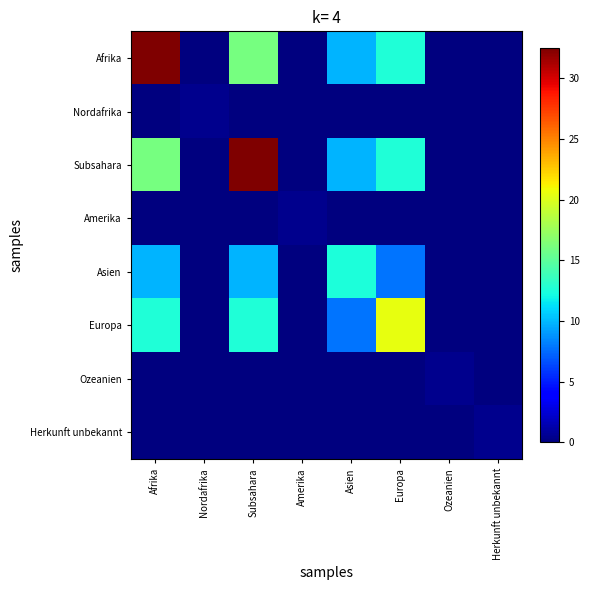

Which series has the widest spread of values?

Afrika